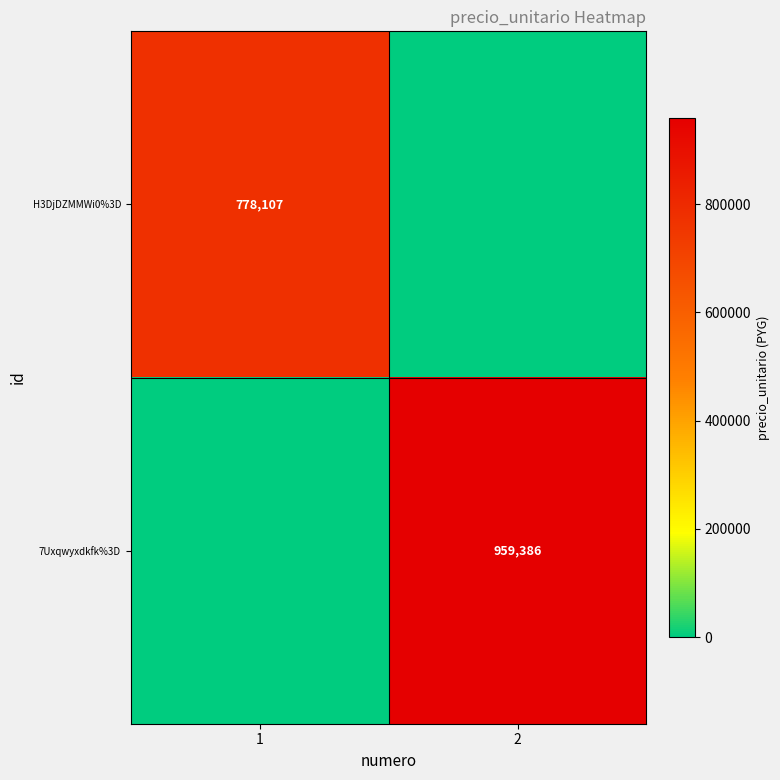

At how many categories does at least one series exceed 439005?

2